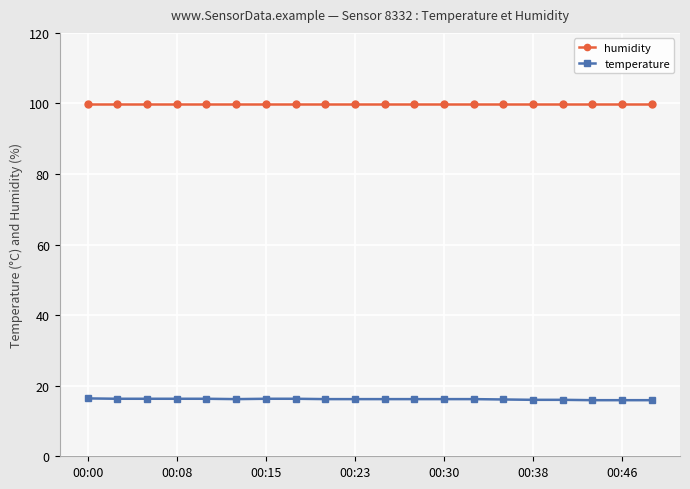

What is the difference between the maximum and minimum values in the temperature series?

0.5